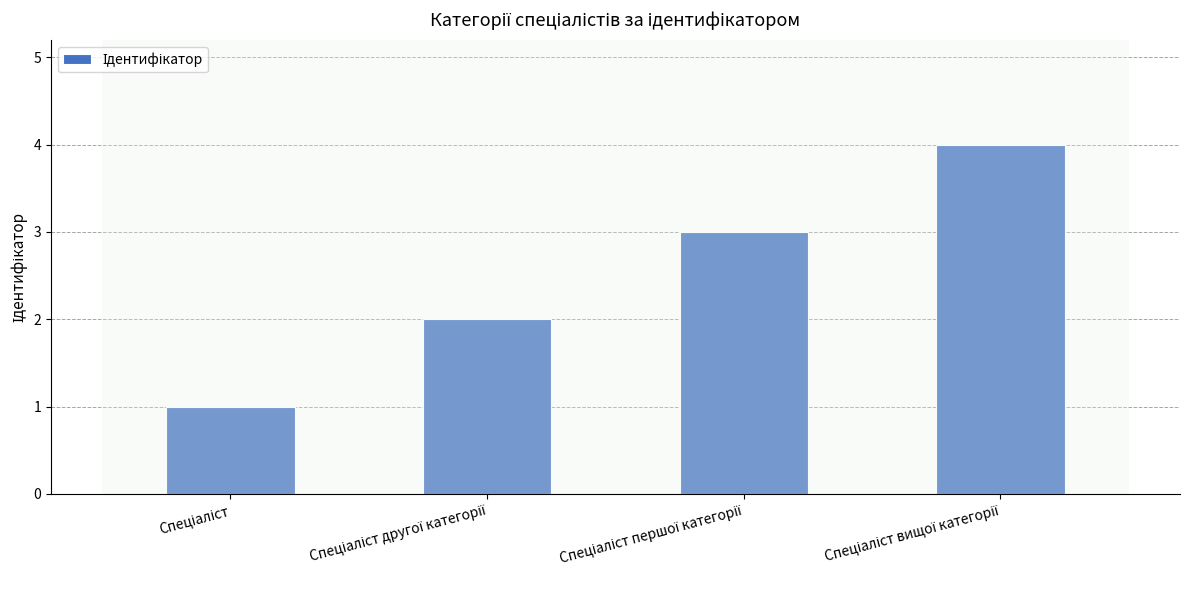

What is the maximum value shown in the chart?

4